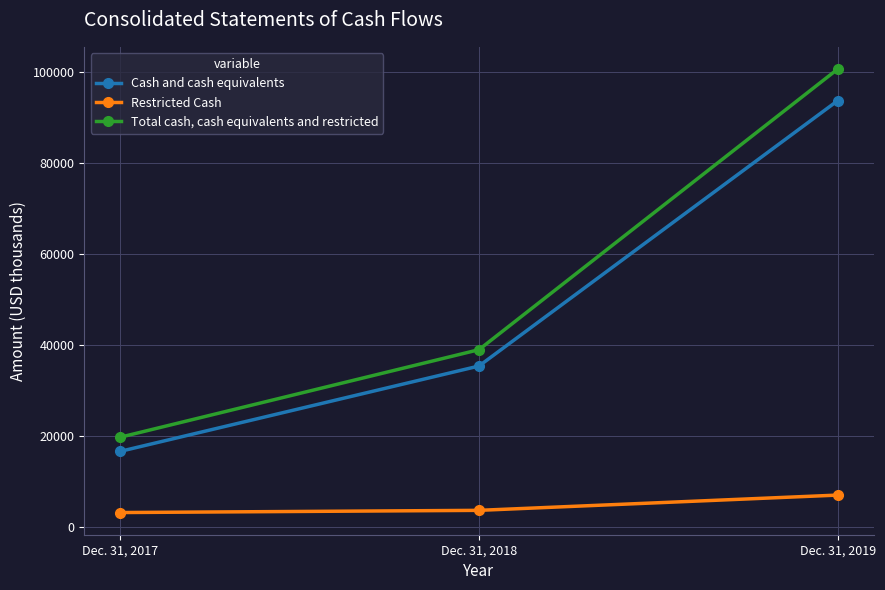

What is the greatest value displayed?

100696